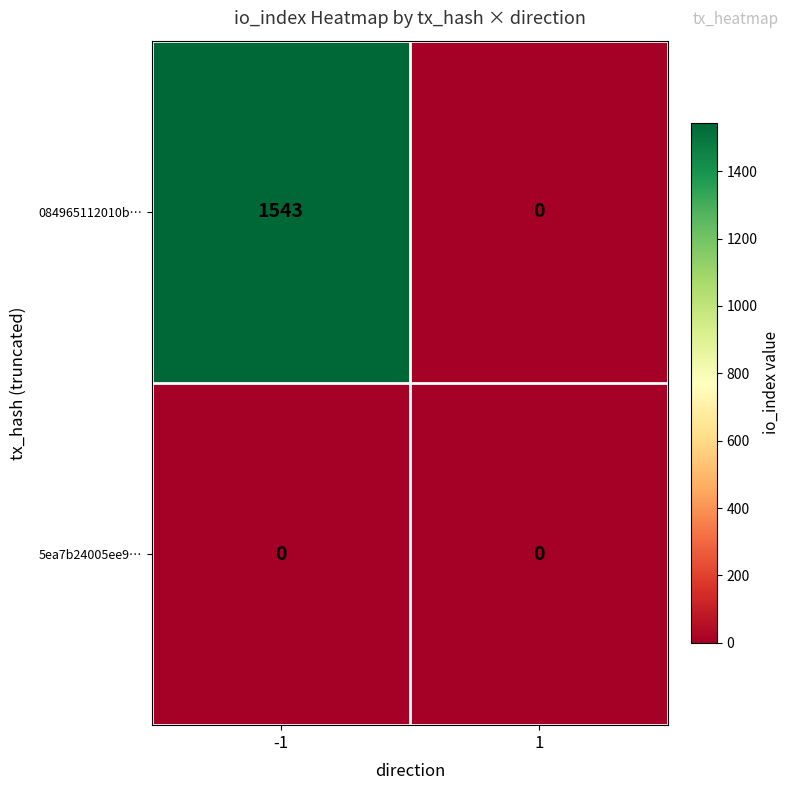

Reading left to right, transcribe all the data shown in this chart.

084965112010b…: 1543	0
5ea7b24005ee9…: 0	0